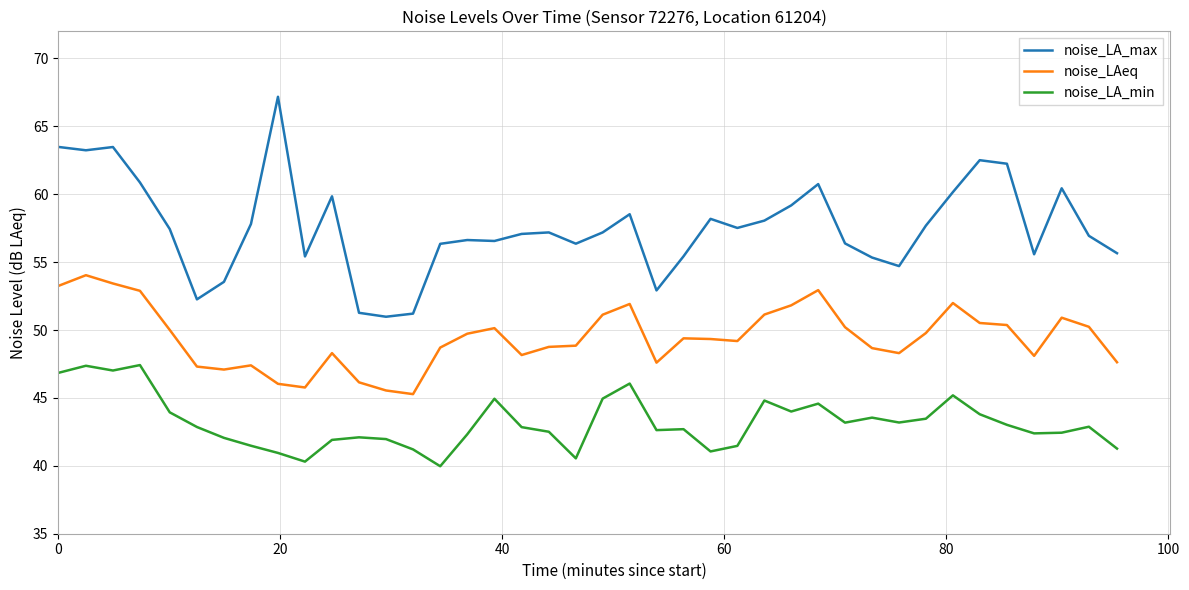

Which series has the largest range (max minus min)?

noise_LA_max